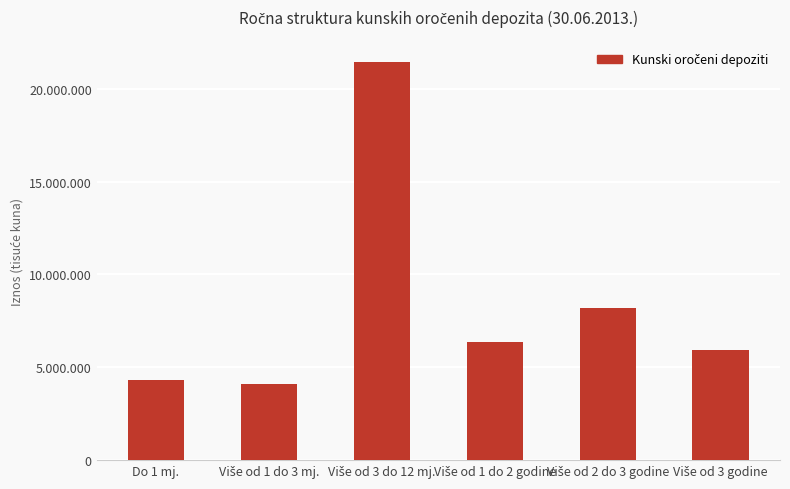

Reading left to right, extract all data points from this chart.

Do 1 mj.=4300854	Više od 1 do 3 mj.=4094999	Više od 3 do 12 mj.=21434112	Više od 1 do 2 godine=6370418	Više od 2 do 3 godine=8193687	Više od 3 godine=5925230